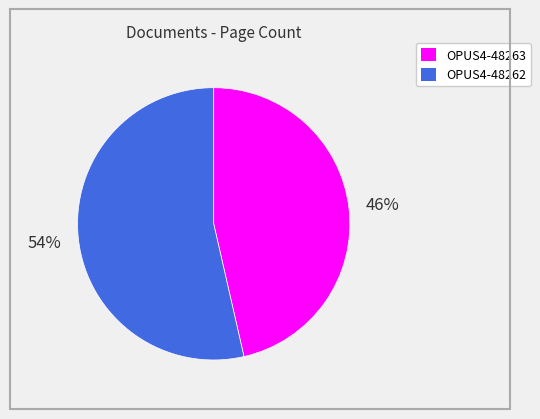

To the nearest percent, what is the combined percentage of OPUS4-48263 and OPUS4-48262?

100%